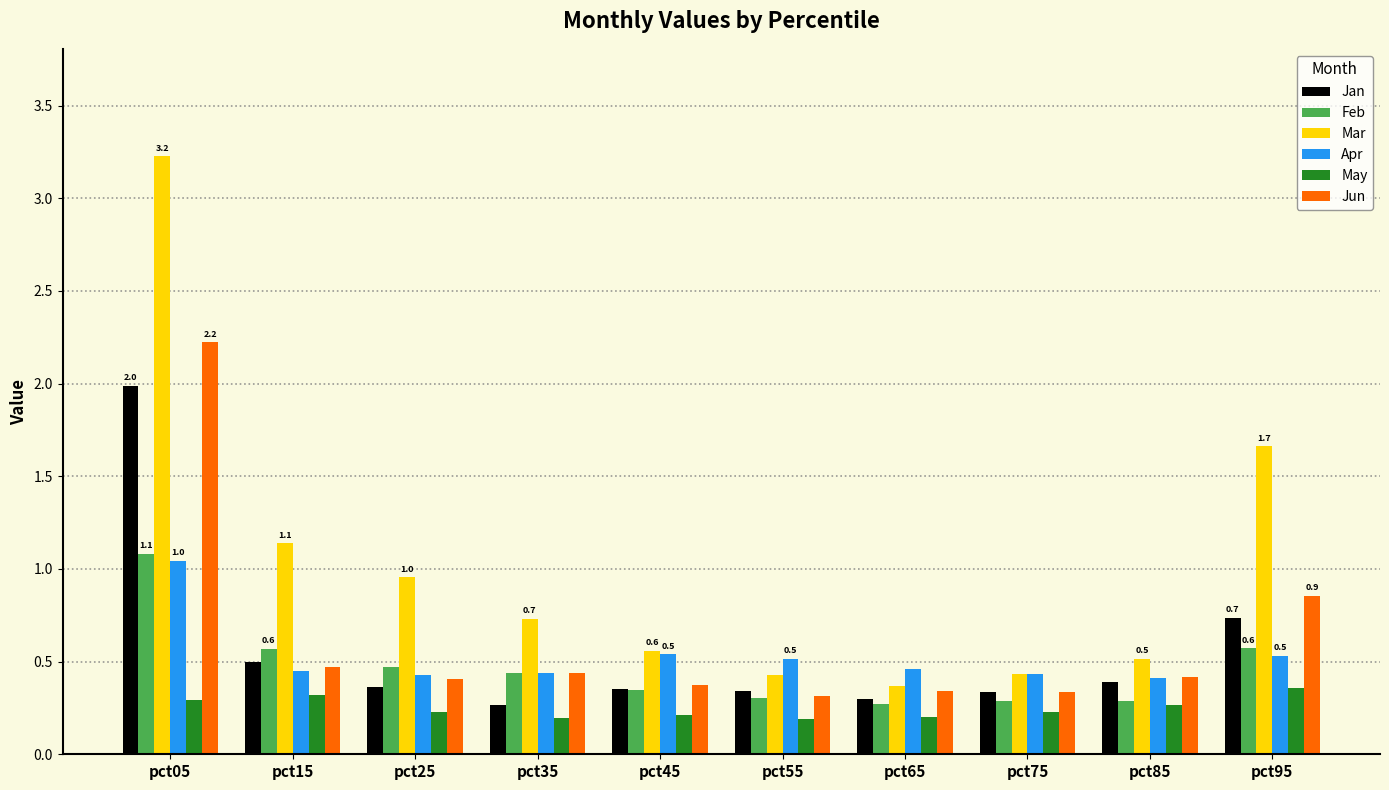

What is the difference between the maximum and second lowest values in the Mar series?

2.8